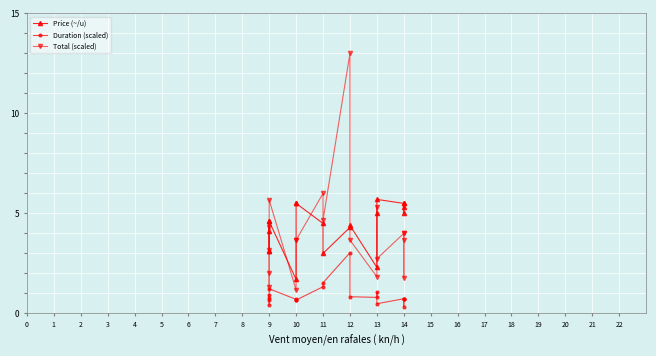

What is the difference between the second highest and second lowest values in the Price (~/u) series?

3.2